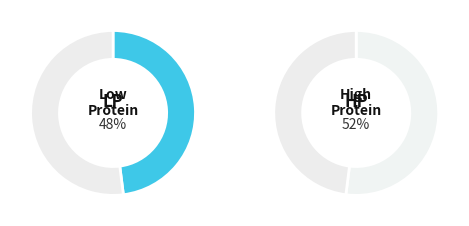

To the nearest percent, what is the difference between the largest and smallest slice percentages?

3%